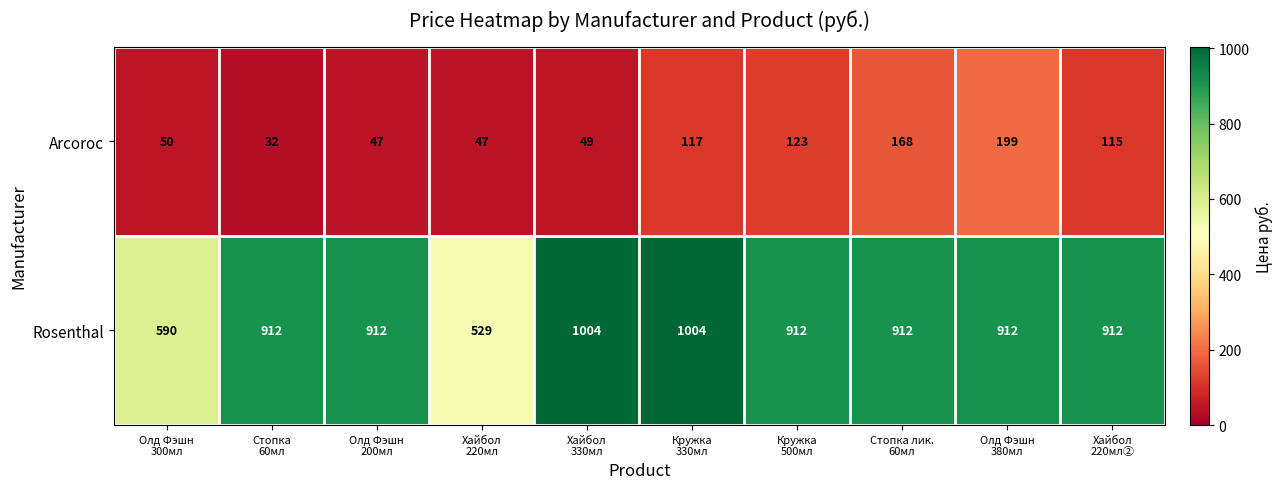

List the series in order of their overall mean, highest first.

Rosenthal, Arcoroc